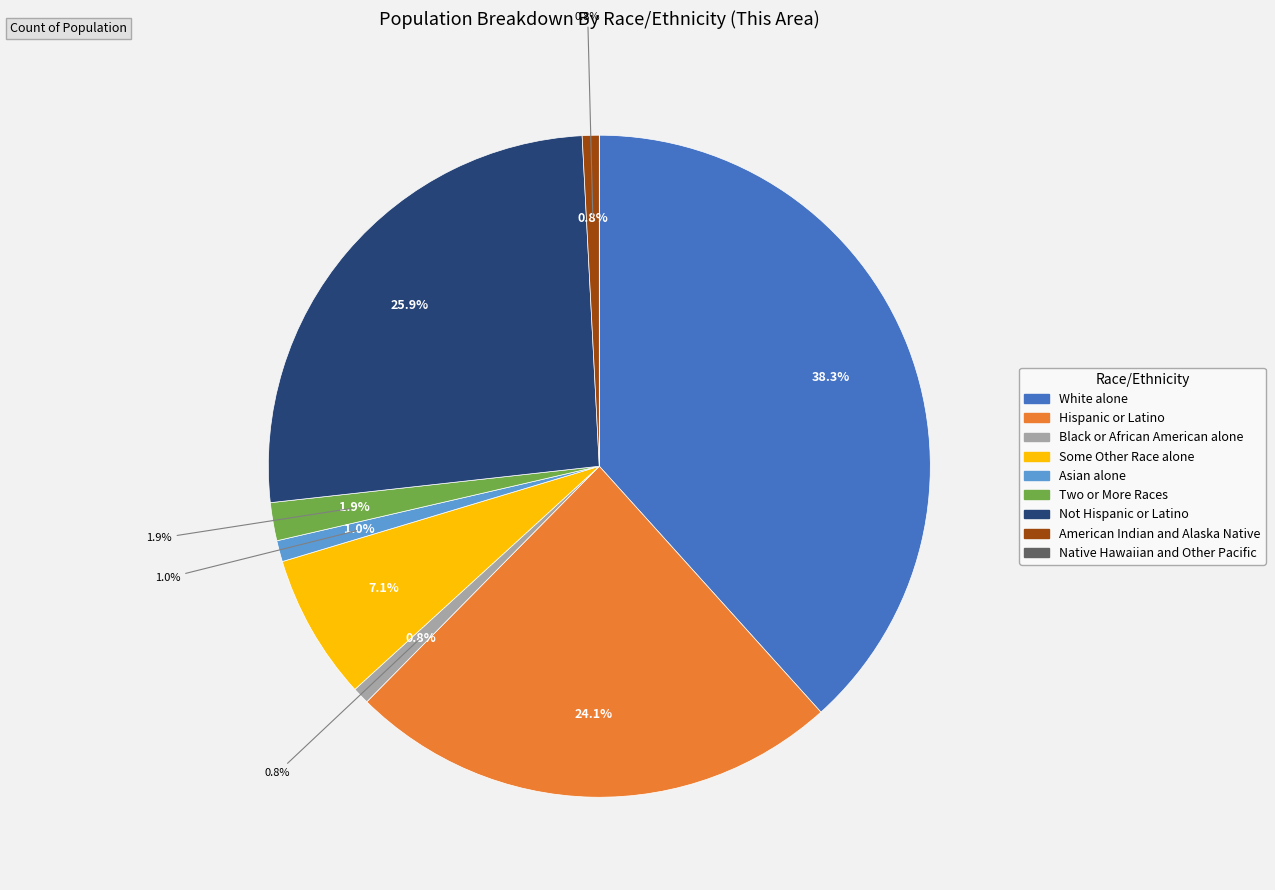

Count the number of slices in the pie.

9